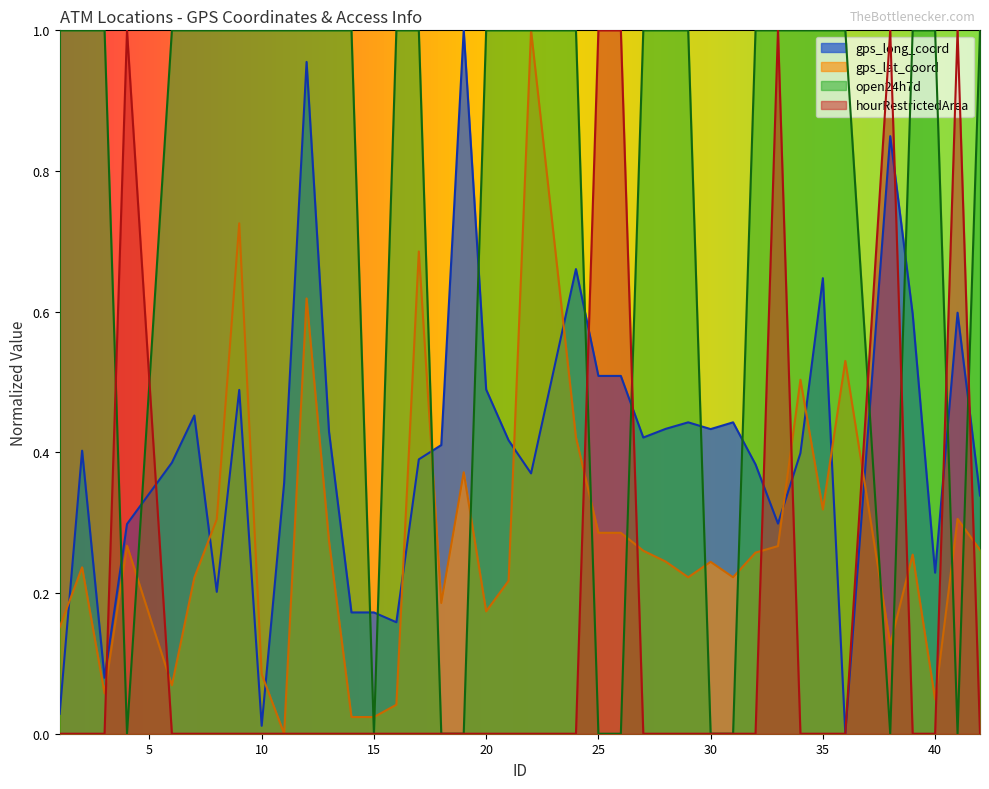

Which series has the largest total across all categories?

open24h7d